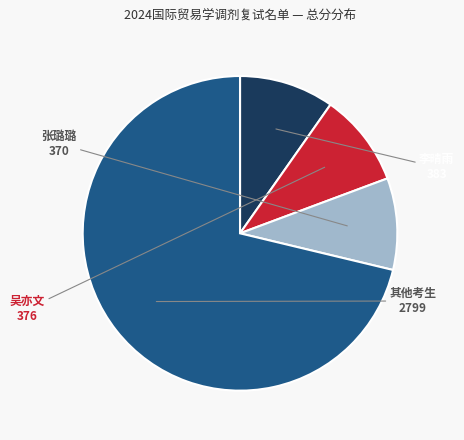

Count the number of slices in the pie.

4